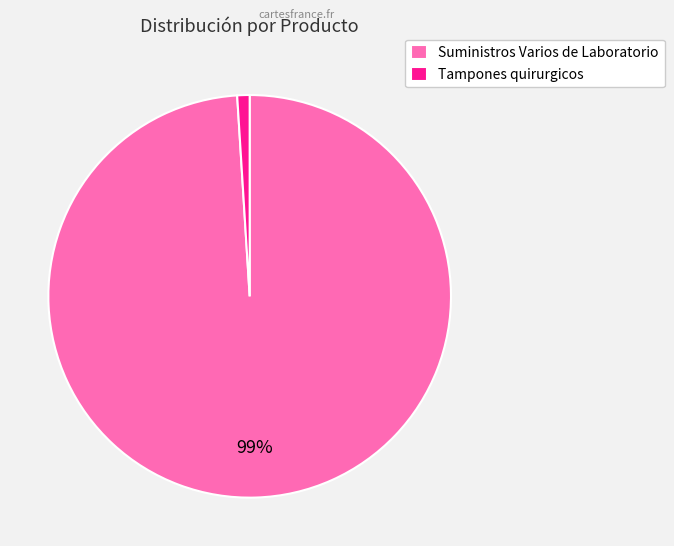

Rank the categories by value from lowest to highest.

Tampones quirurgicos, Suministros Varios de Laboratorio